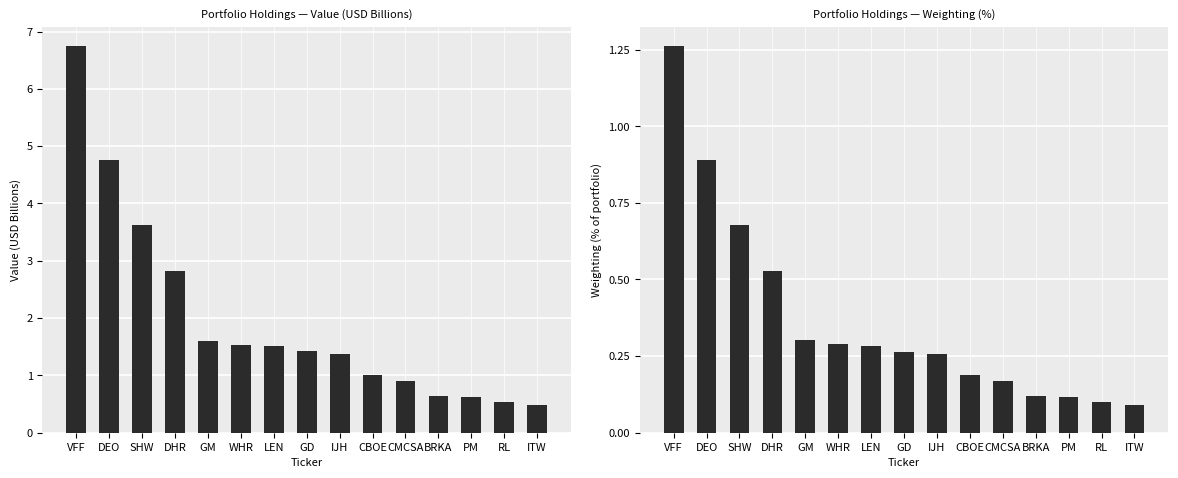

Rank the categories by Value (Billions) value from lowest to highest.

ITW, RL, PM, BRKA, CMCSA, CBOE, IJH, GD, LEN, WHR, GM, DHR, SHW, DEO, VFF